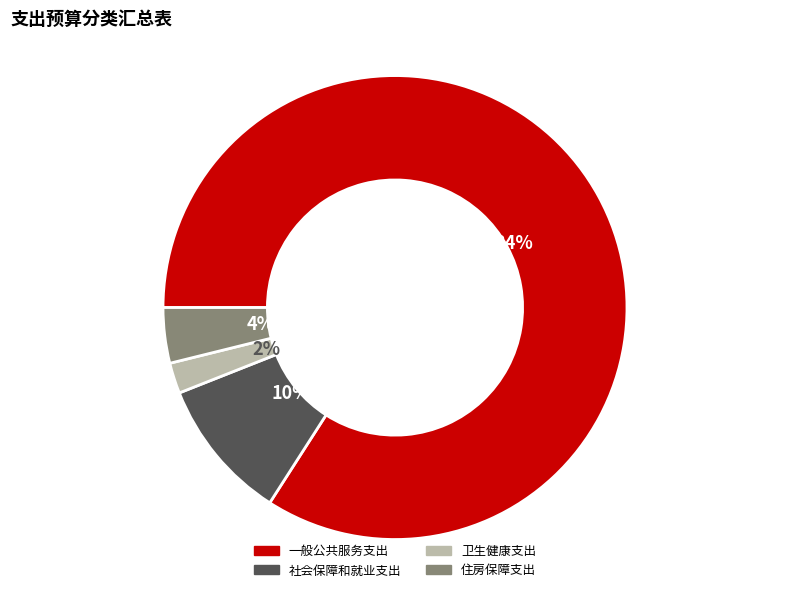

Is it true that 社会保障和就业支出 is 1% of the pie?

False